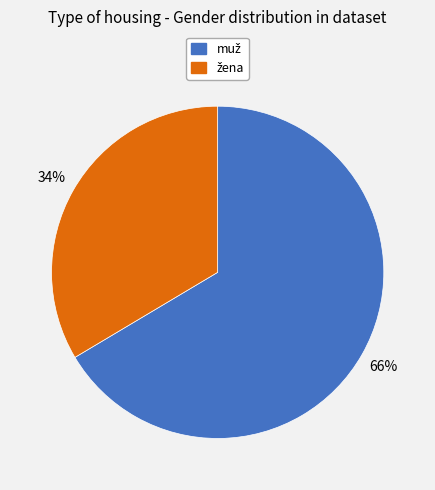

Does any single category account for the majority?

Yes